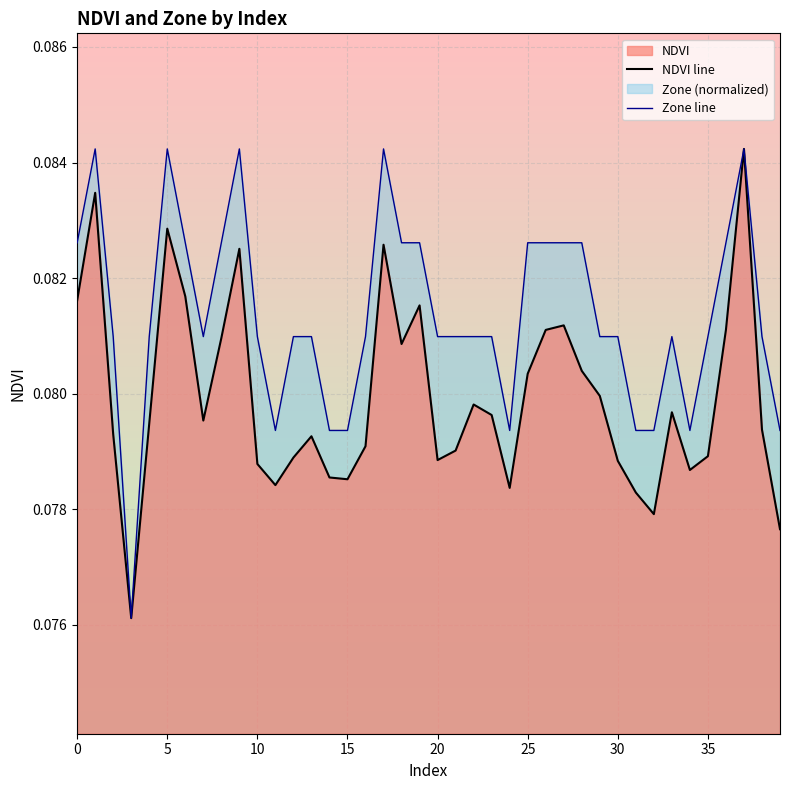

What is the maximum value shown in the chart?

0.1